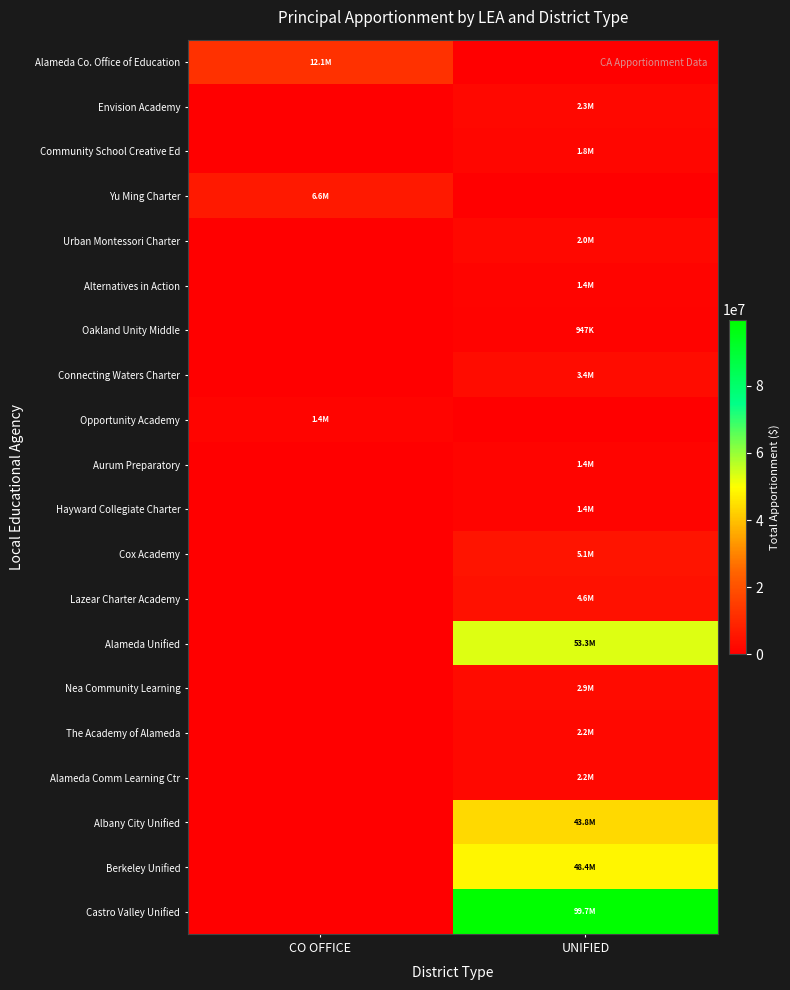

How many data points does each series have?

2